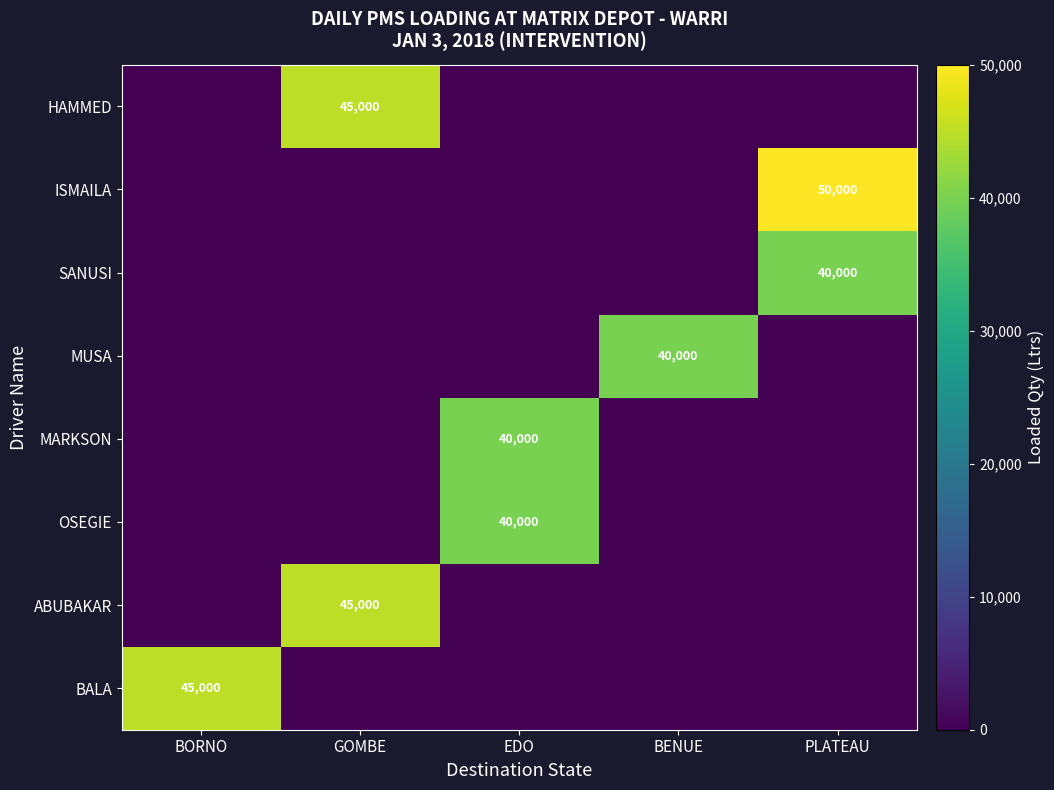

Is the value of ABUBAKAR at GOMBE greater than the value of ISMAILA at PLATEAU?

No